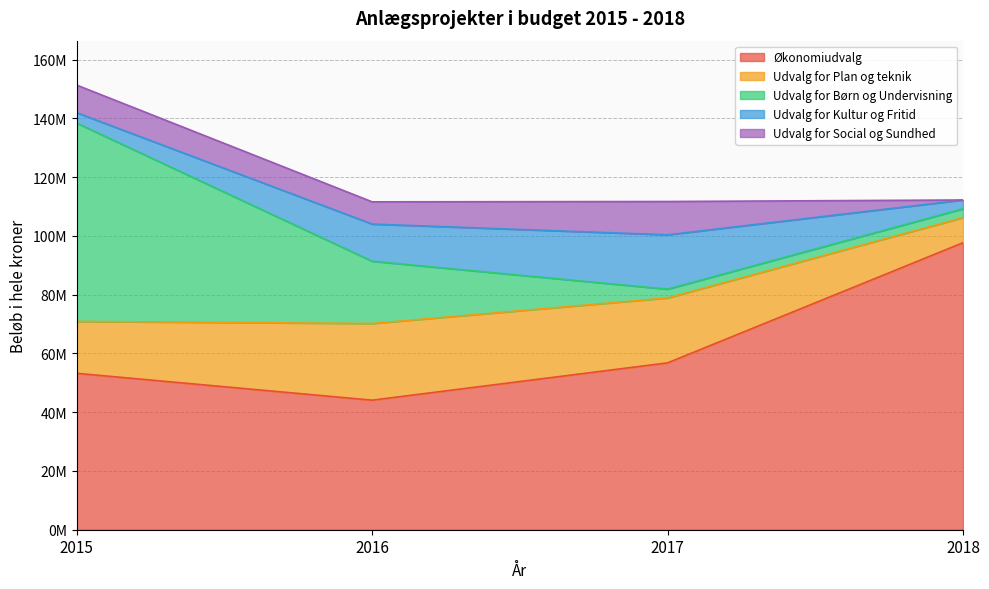

Is the value of Udvalg for Plan og teknik at 2018 greater than the value of Udvalg for Kultur og Fritid at 2018?

Yes